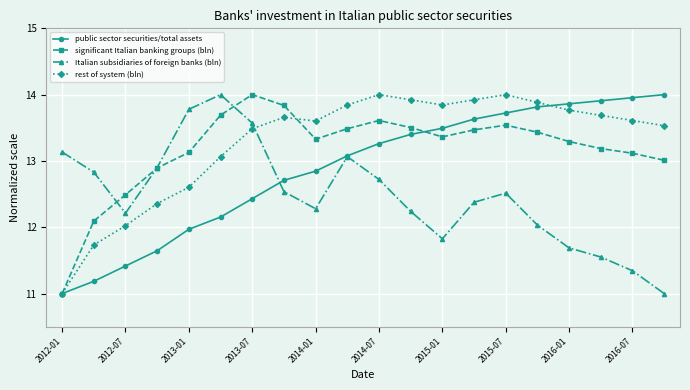

True or false: public sector securities/total assets has more than 2 points higher than both neighbors.

False